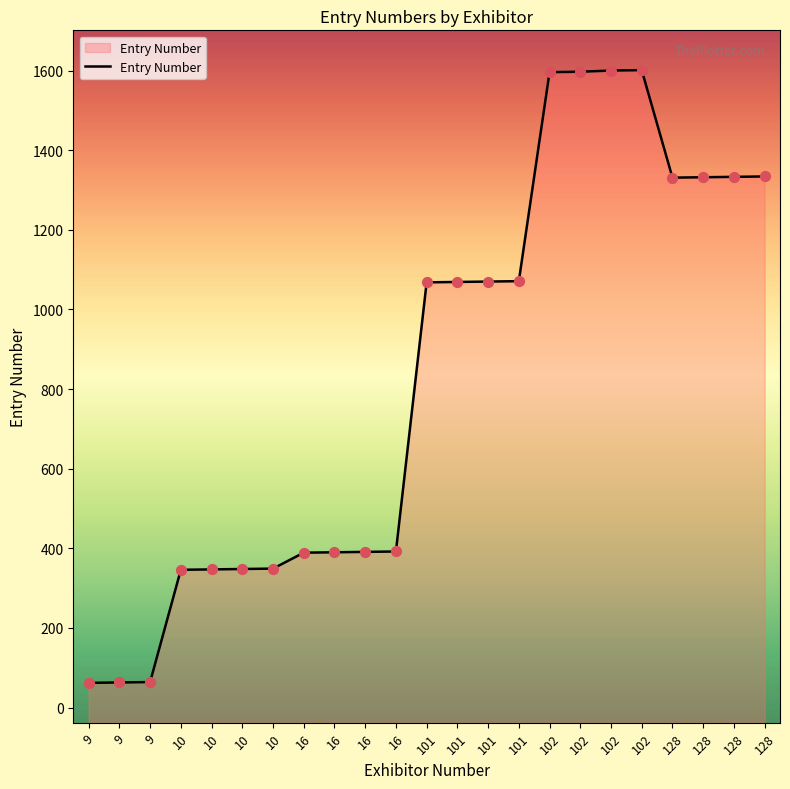

What is the change in value from 9 to 10?

+284